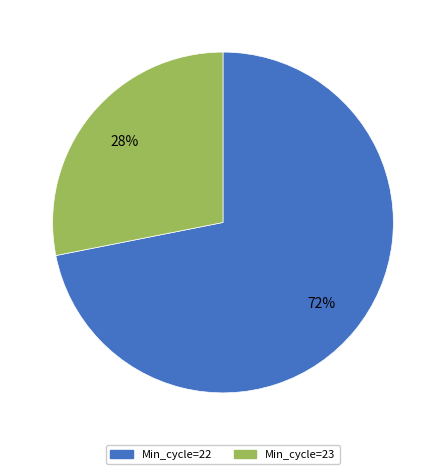

To the nearest percent, what is the difference between the largest and smallest slice percentages?

44%